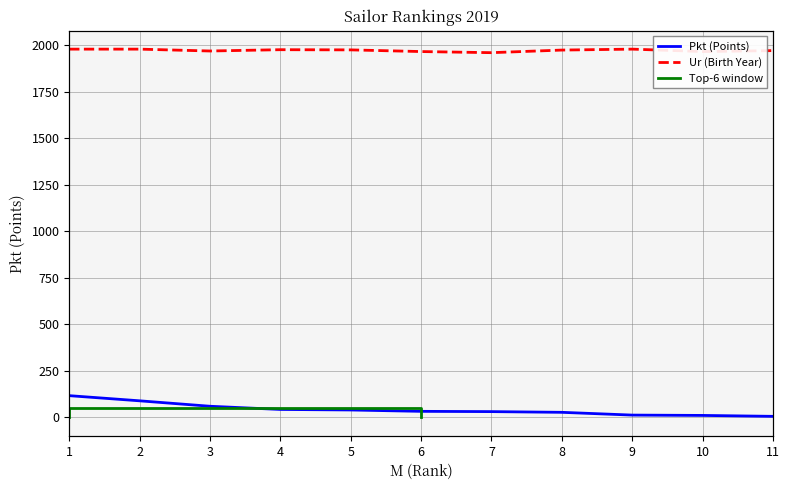

At how many categories does at least one series exceed 295?

11